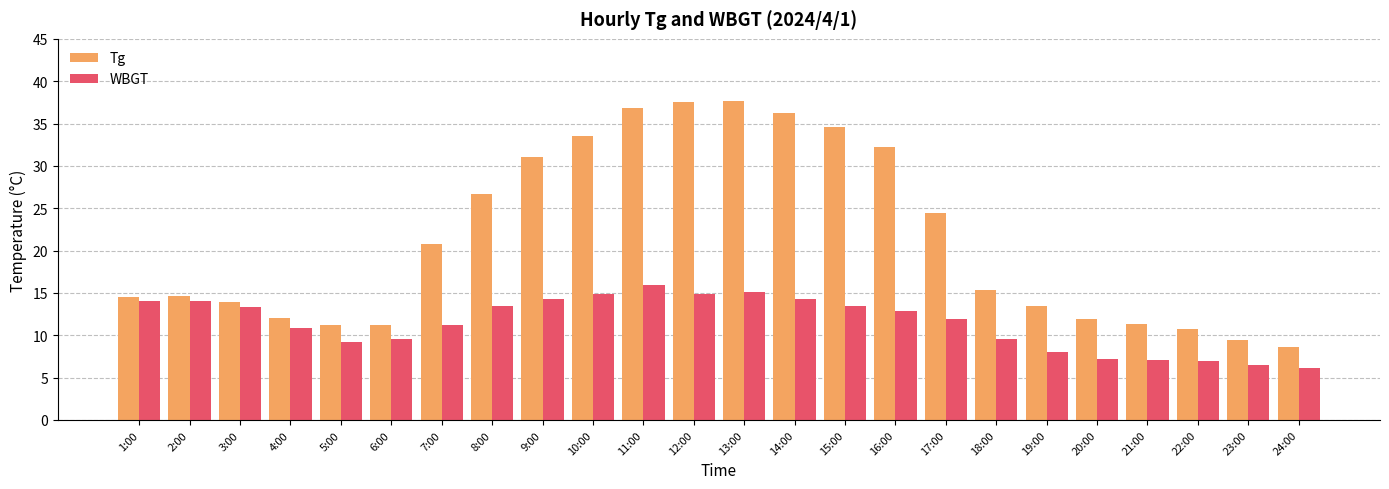

True or false: WBGT has a value of 20.5 at 16:00.

False